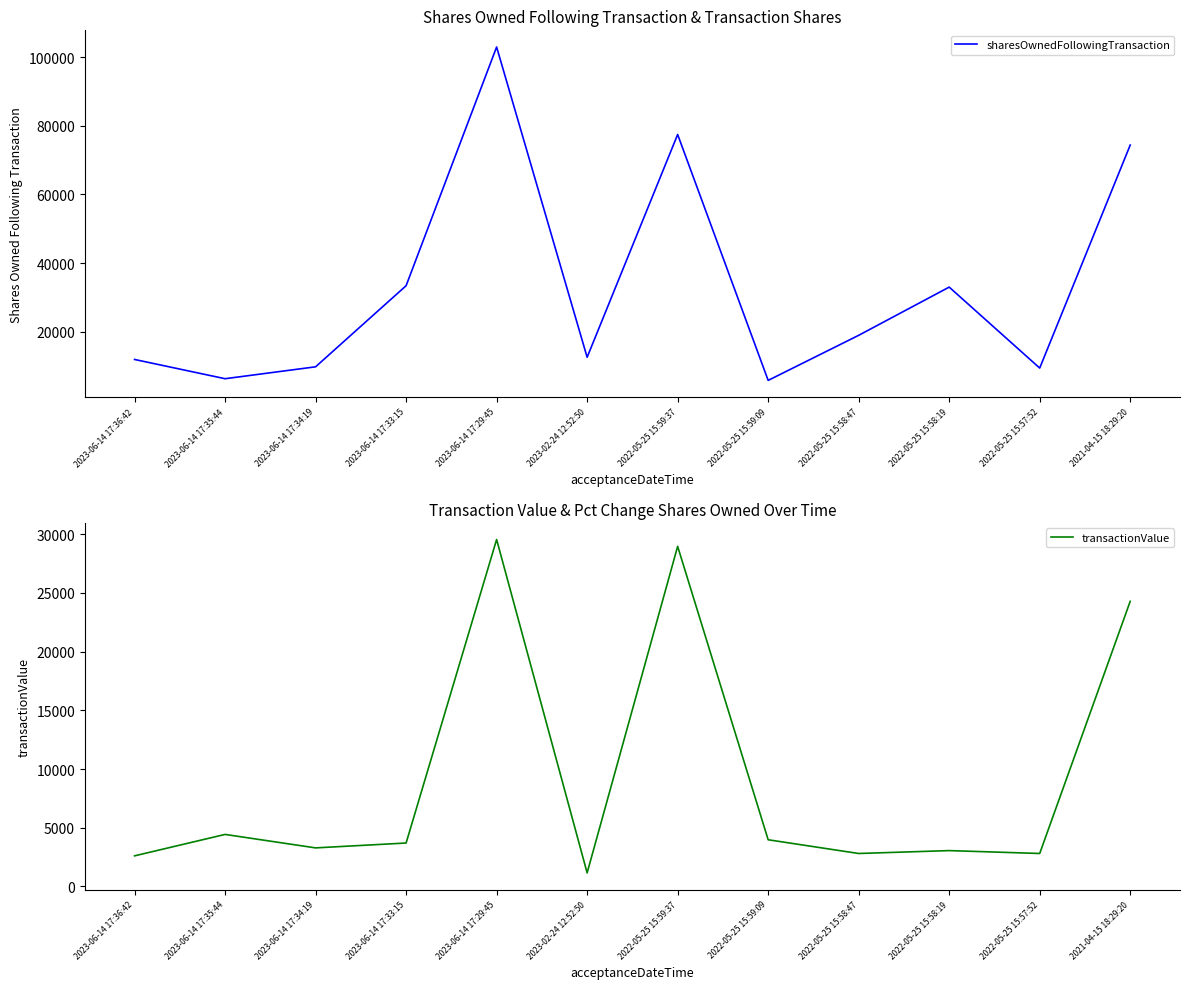

True or false: transactionValue and sharesOwnedFollowingTransaction cross at least once.

False